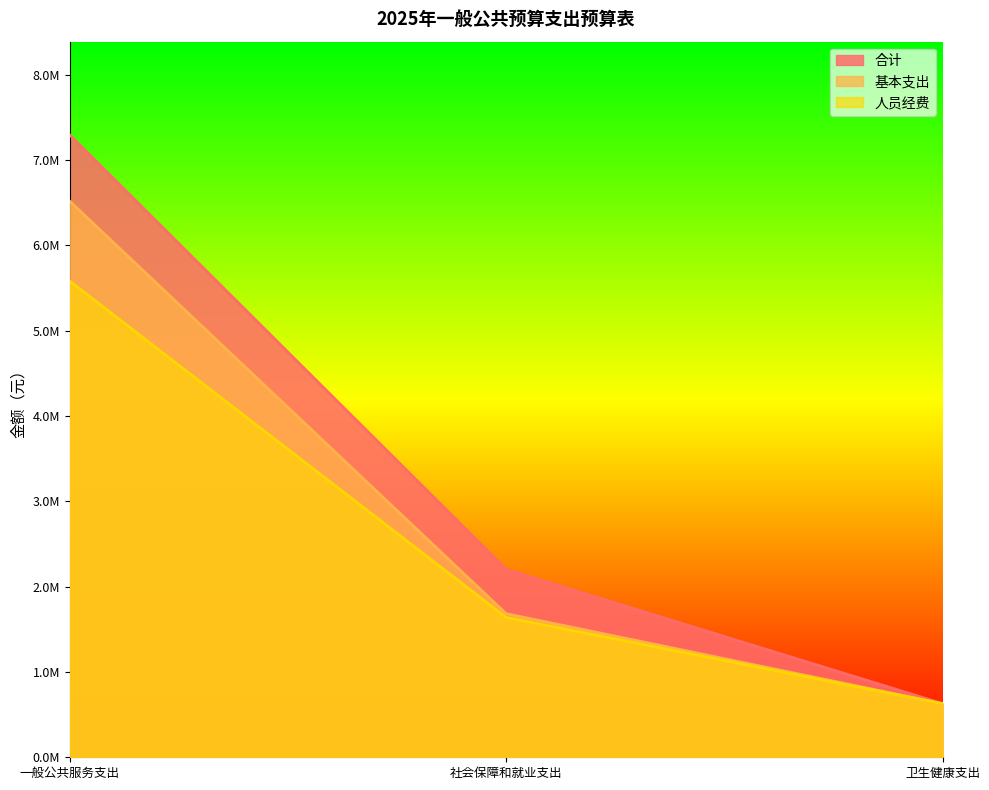

What is the label of the 3rd point from the right?

一般公共服务支出